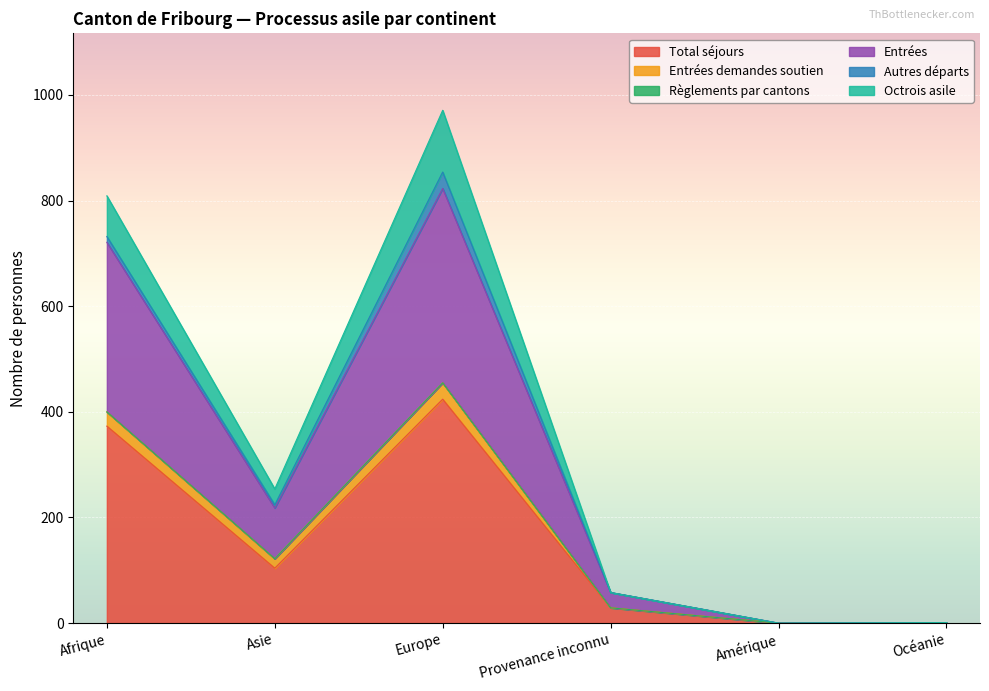

What is the highest value of the Total séjours series?

424